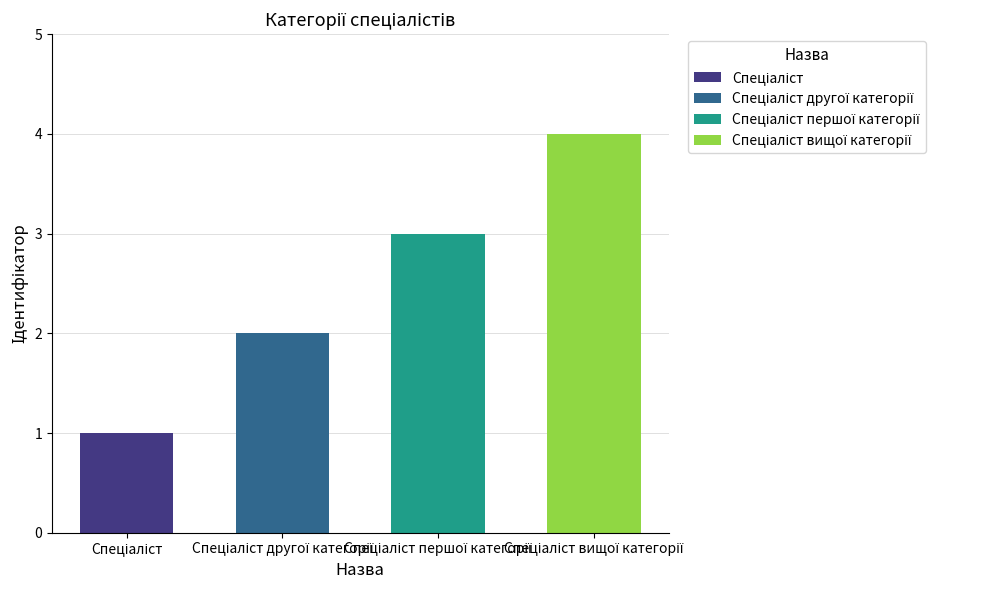

Reading left to right, what are all the values shown in this chart?

1	2	3	4